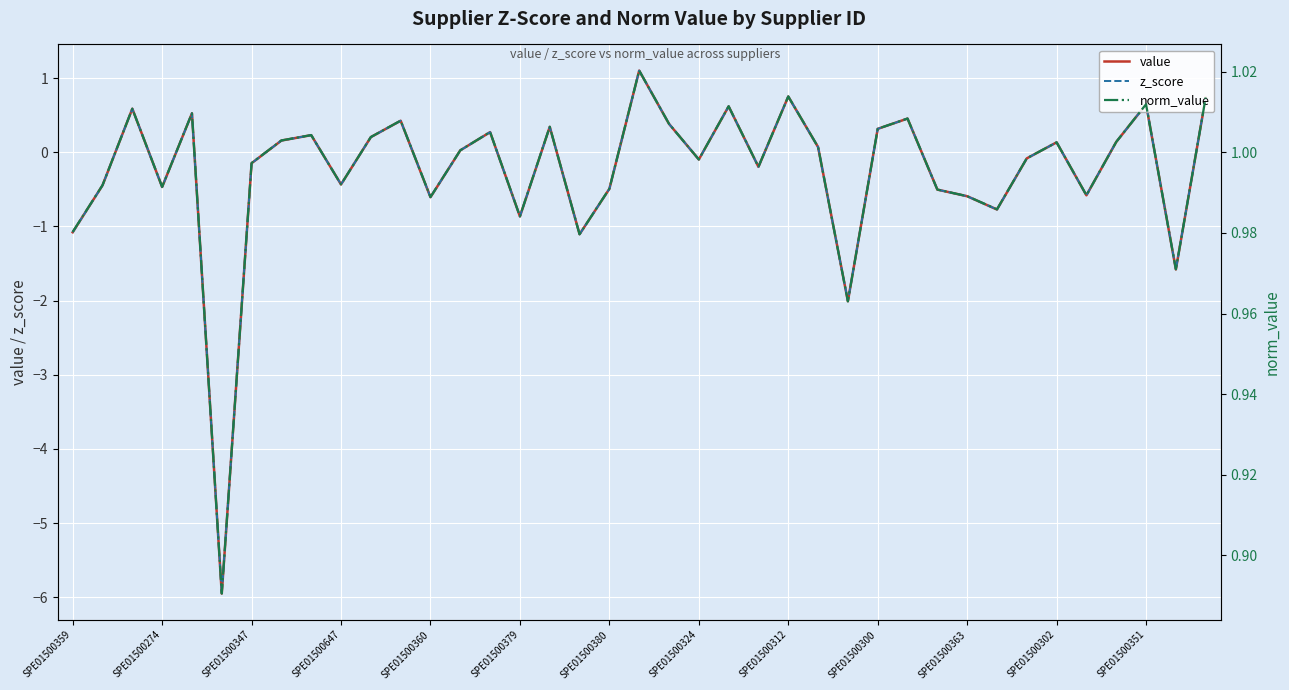

How many lines are shown in the chart?

3